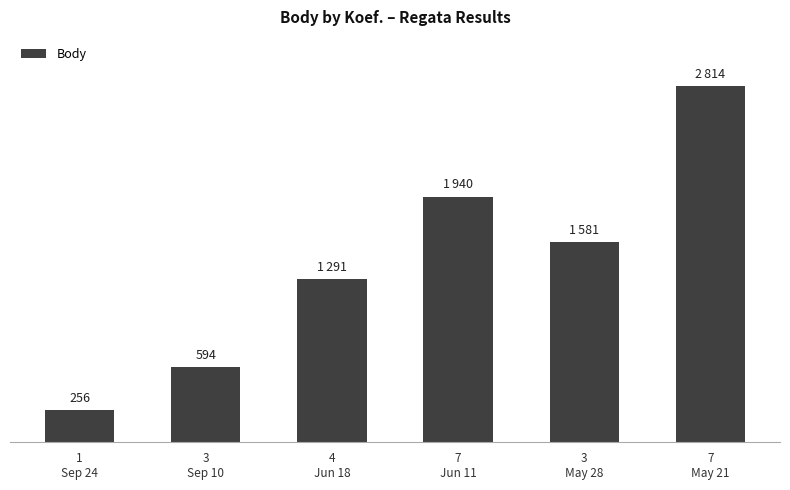

Rank the categories by value from highest to lowest.

7
May 21, 7
Jun 11, 3
May 28, 4
Jun 18, 3
Sep 10, 1
Sep 24